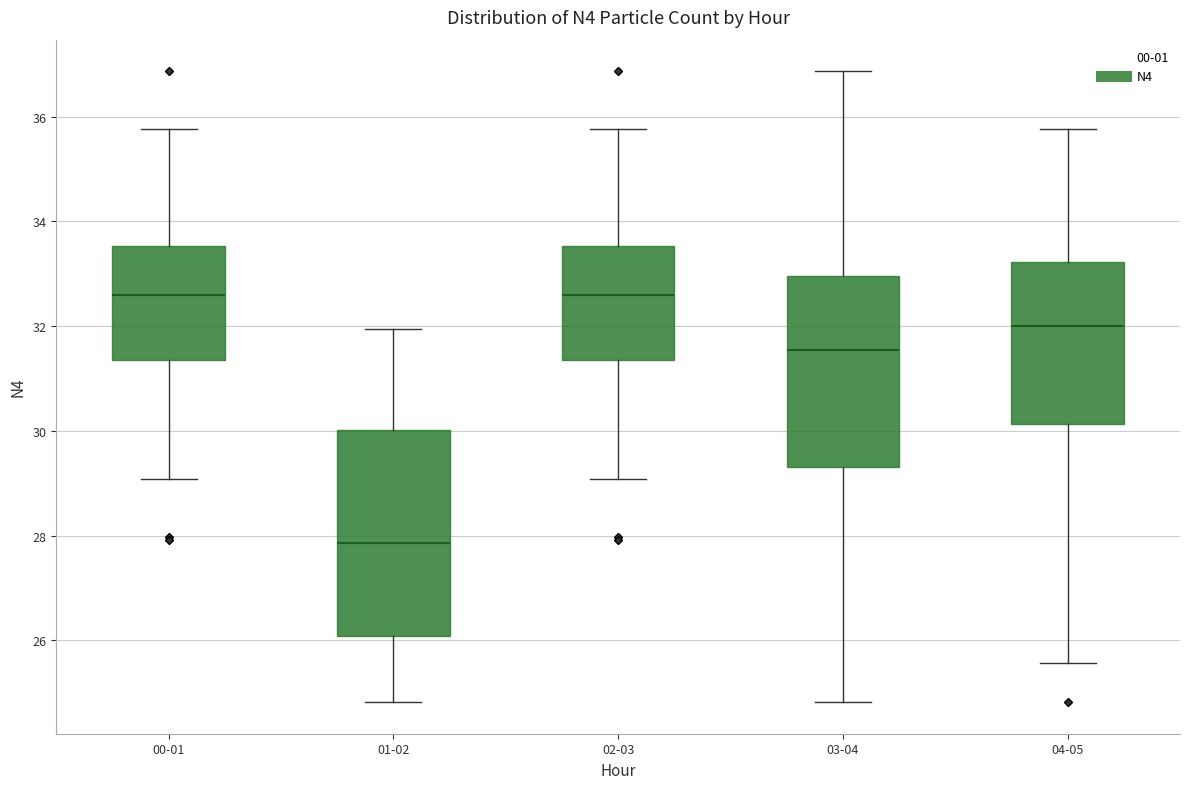

Reading left to right, transcribe this box plot: for each box, give where its median line is, the range the box spans, and where its two whiskers end, as read against the y-axis. The values are not printed on the chart, so give them approximately, as read against the axis.

00-01: median 32.6, box 31.4 to 33.6, whiskers 29.0 to 35.8
01-02: median 27.8, box 26.0 to 30.0, whiskers 24.8 to 32.0
02-03: median 32.6, box 31.4 to 33.6, whiskers 29.0 to 35.8
03-04: median 31.6, box 29.4 to 33.0, whiskers 24.8 to 36.8
04-05: median 32.0, box 30.2 to 33.2, whiskers 25.6 to 35.8